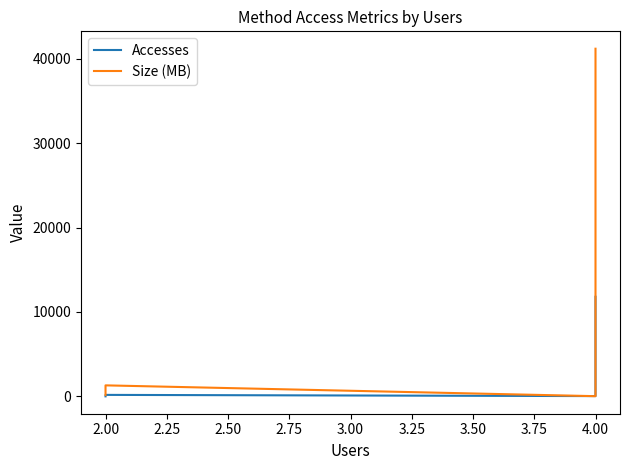

How many intersections are there between Size (MB) and Accesses?

2